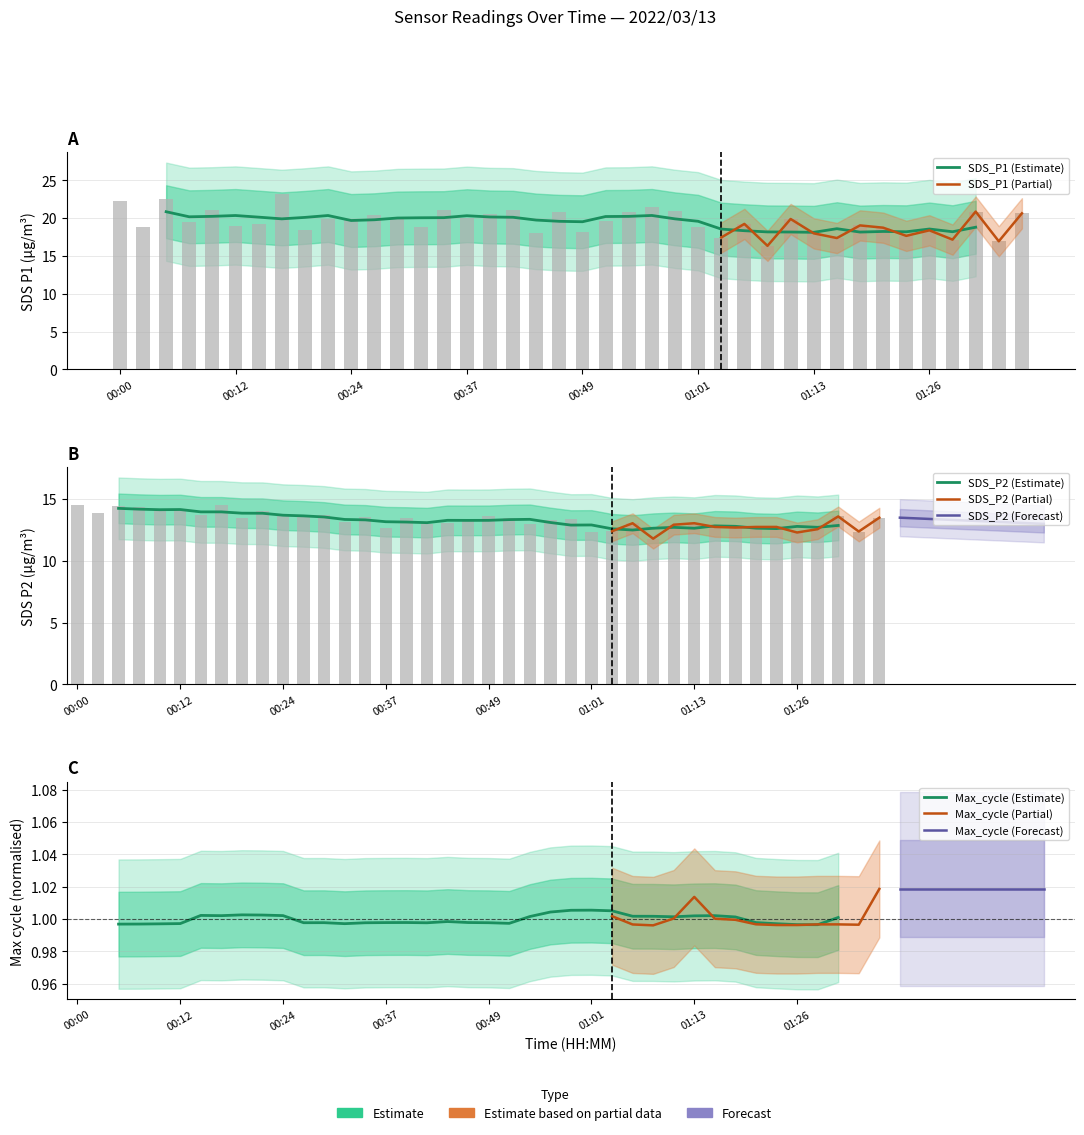

Which category has the highest value in the SDS_P1 series?

00:17